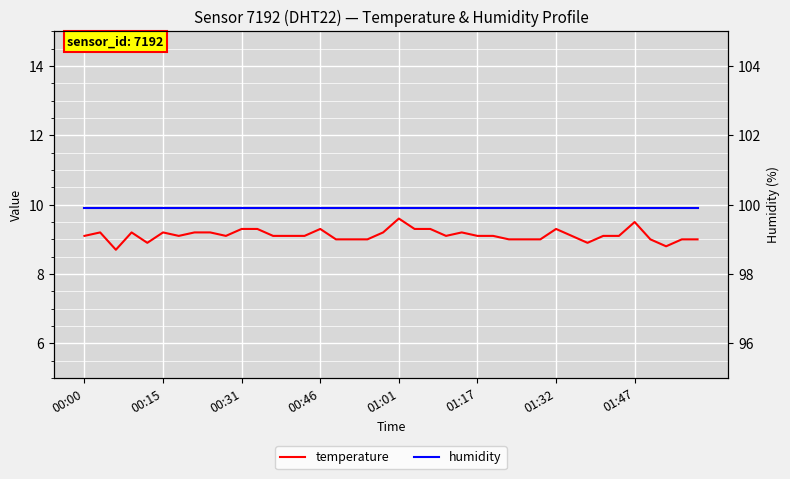

Rank the series at 33 from lowest to highest value.

temperature, humidity